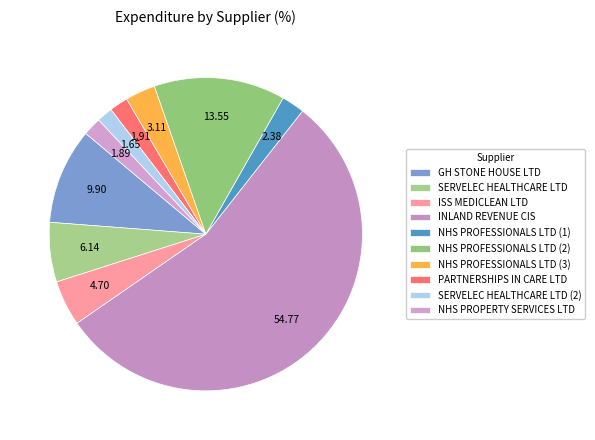

What is the majority slice?

INLAND REVENUE CIS